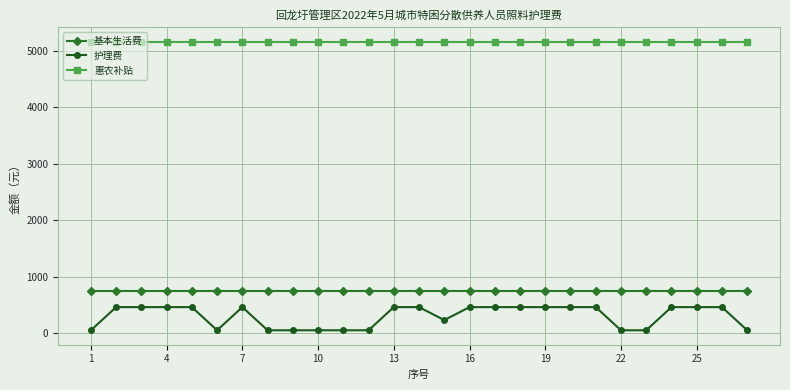

True or false: 护理费 and 惠农补贴 intersect in this chart.

False